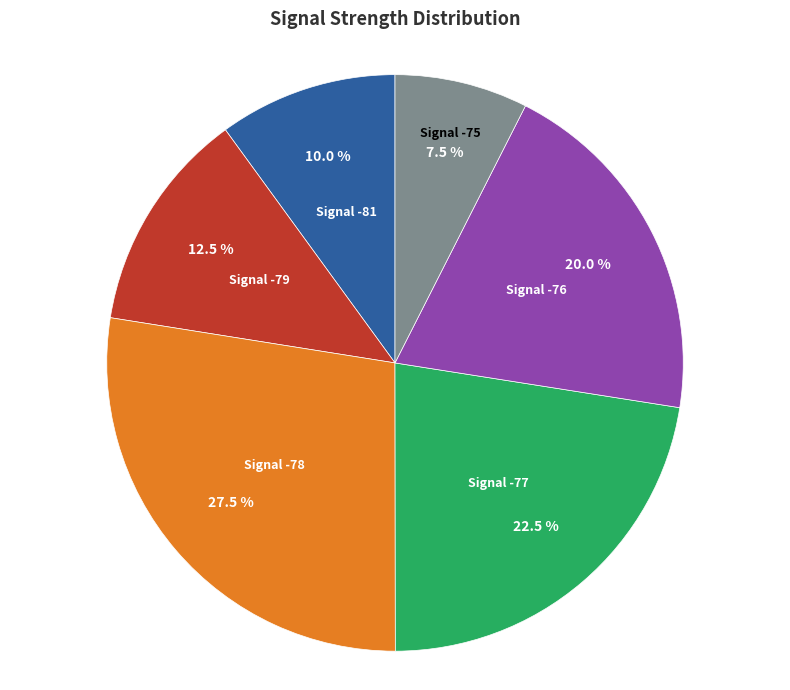

Which has a higher value, Signal -75 or Signal -78?

Signal -78